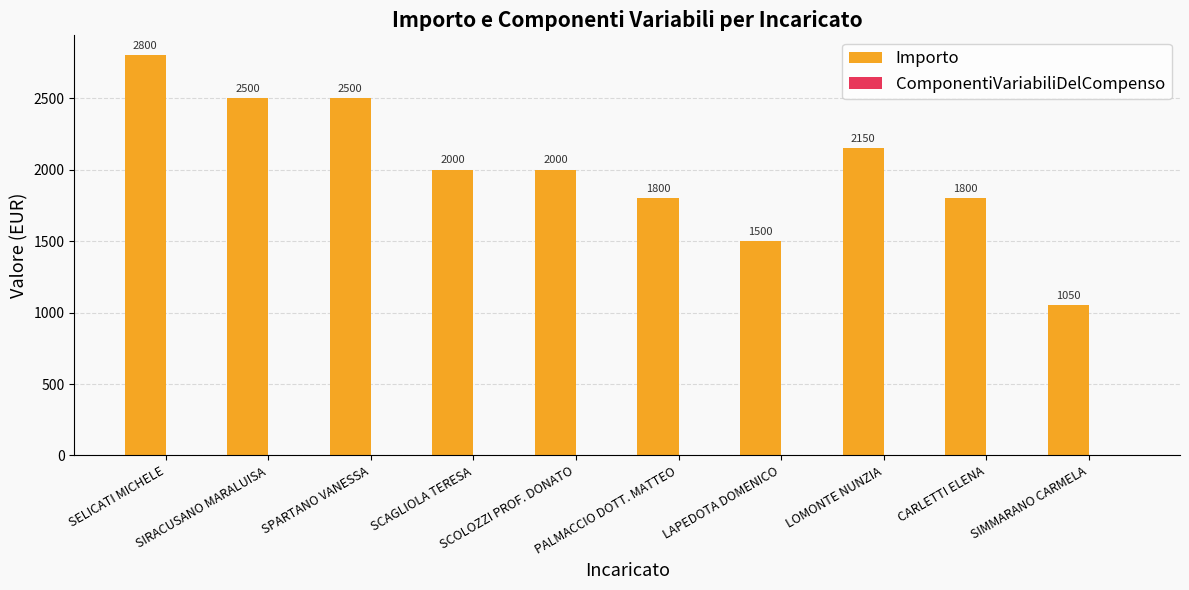

How many bars are there in total?

10